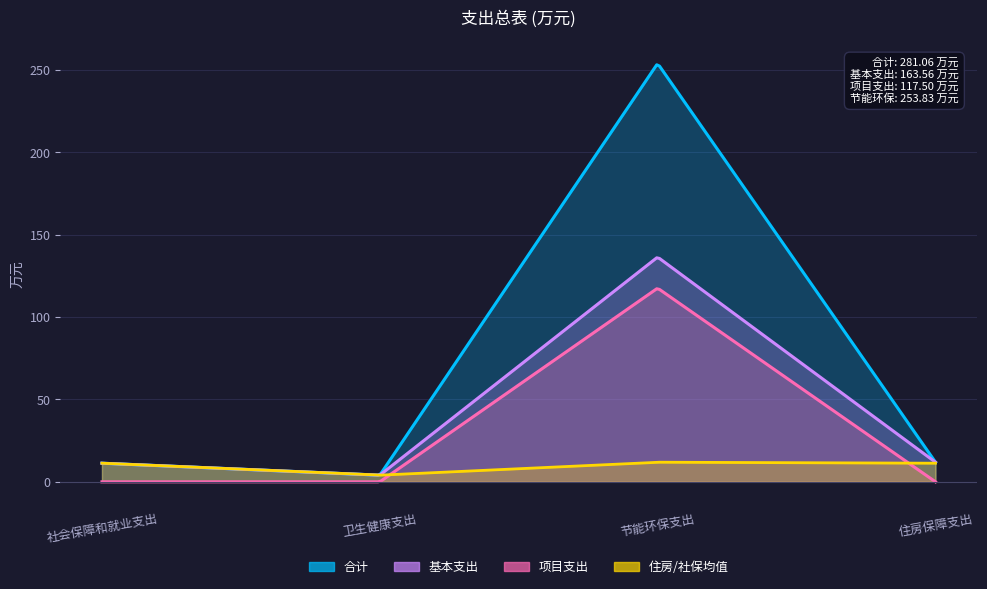

At how many categories does at least one series exceed 23?

1